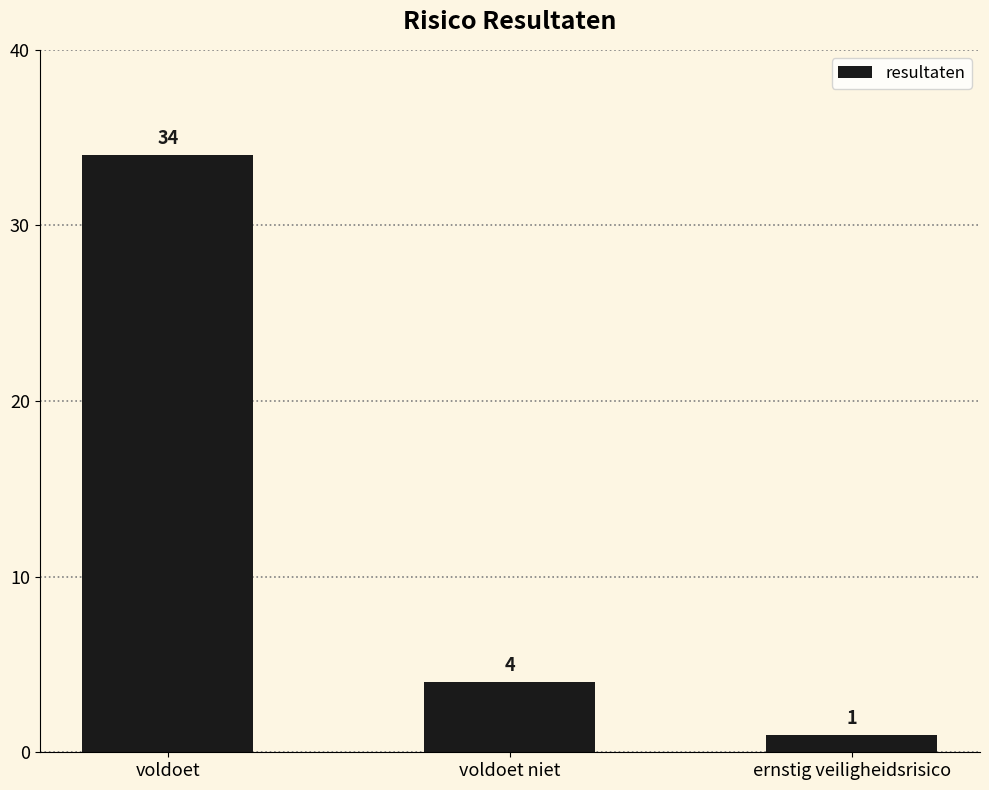

How many bars are there in total?

3